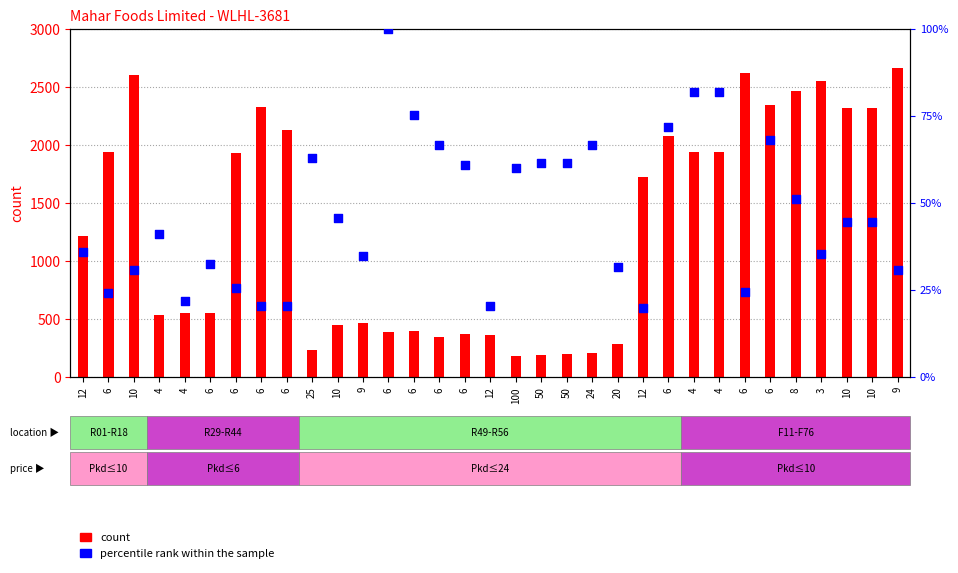

Which series has the largest total across all categories?

count